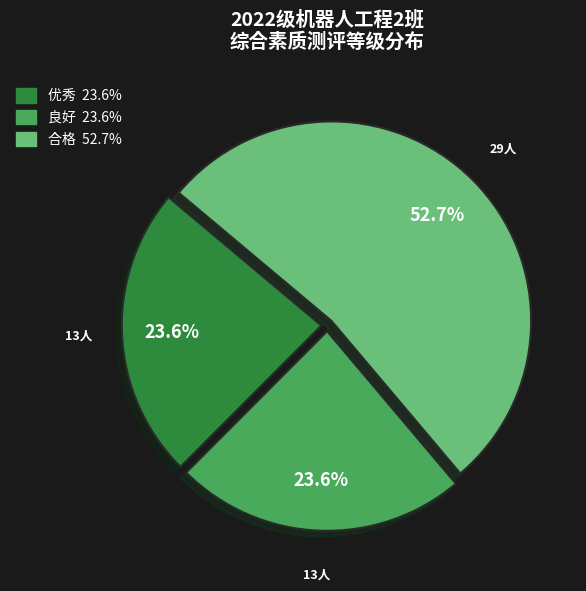

To the nearest percent, what portion does 良好 represent?

24%